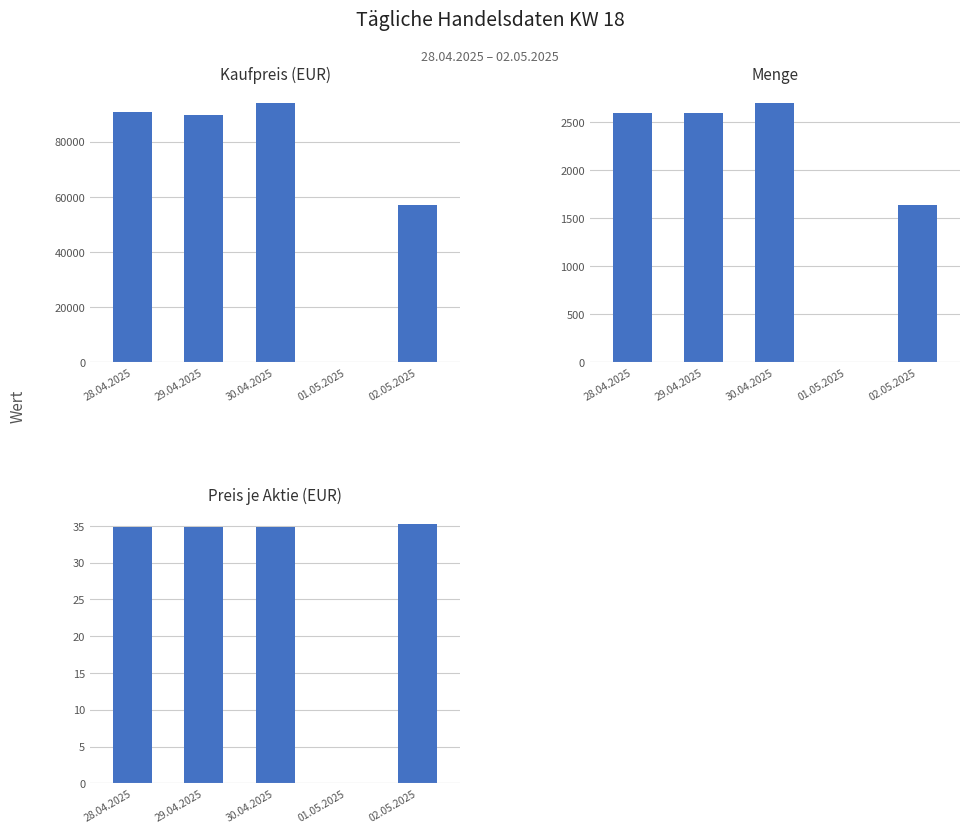

How many values in the Kaufpreis (EUR) series are below 89822?

2